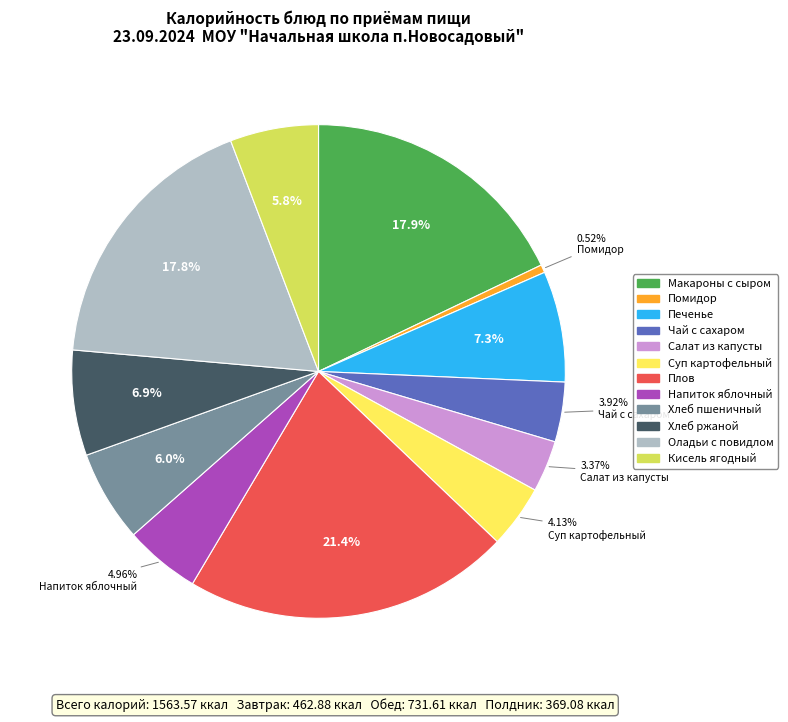

Is there any slice that represents more than half of the pie?

No